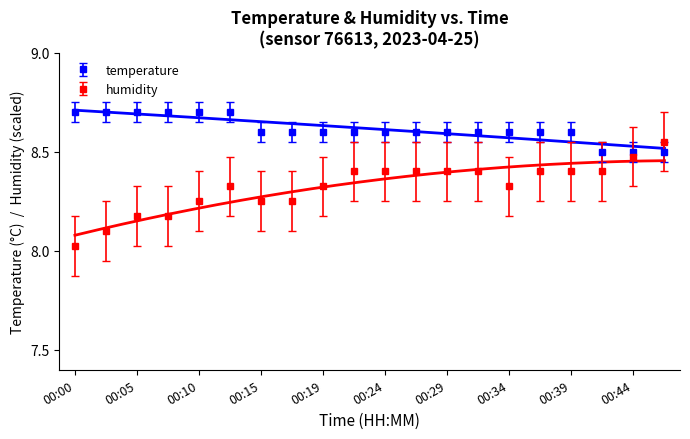

What are all the series names shown in the legend?

temperature, humidity